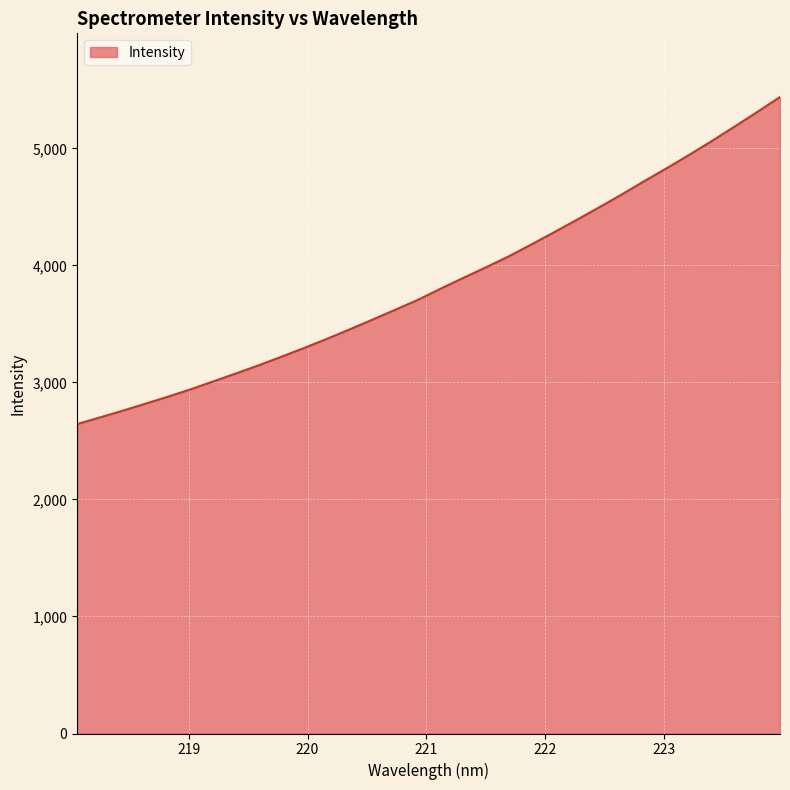

What is the difference between the maximum and minimum values?

2794.7